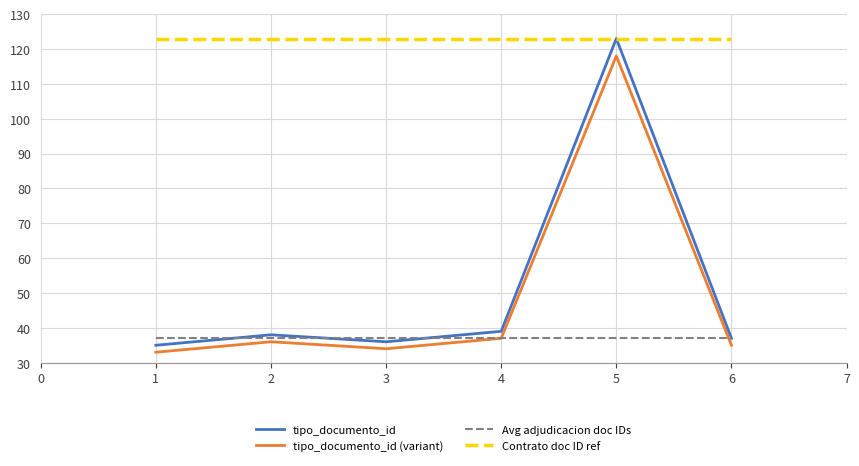

True or false: tipo_documento_id (variant) and tipo_documento_id cross at least once.

False